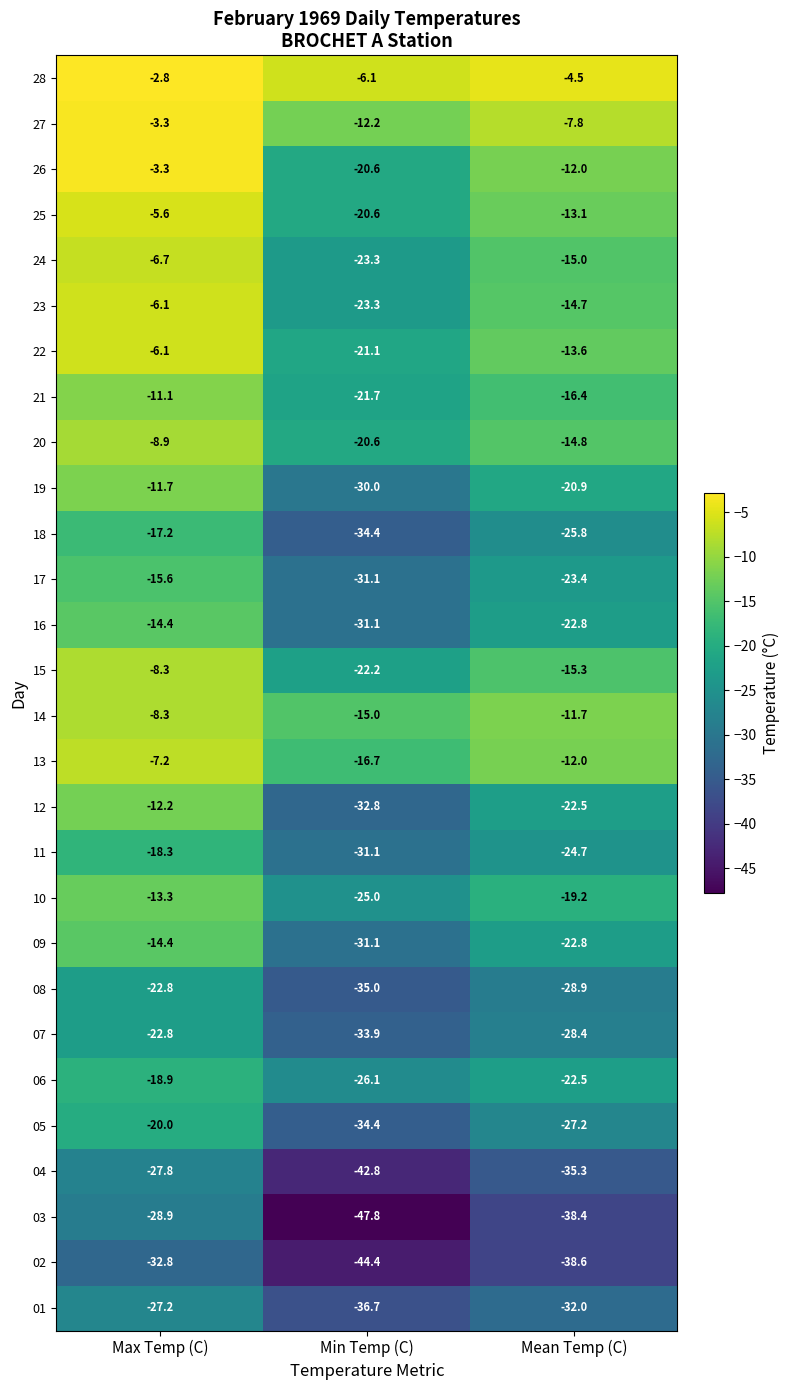

Is it true that 03 equals -12.6 at Max Temp (C)?

False